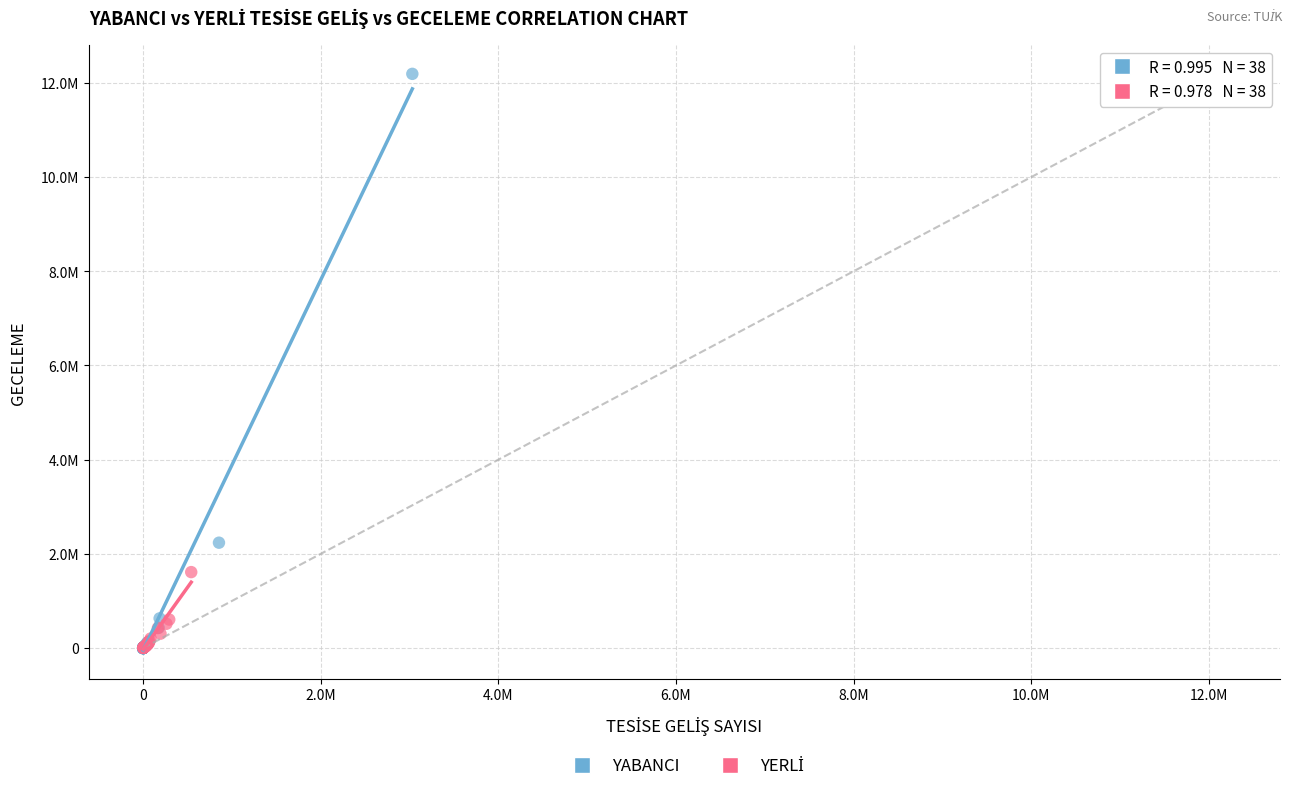

Which series has the largest Y range (max minus min)?

YABANCI